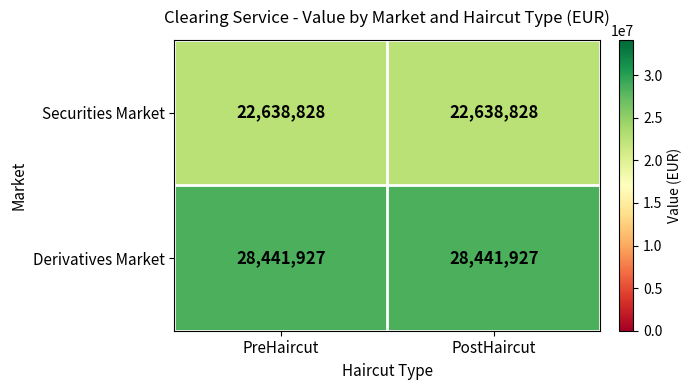

What is the greatest value displayed?

28441927